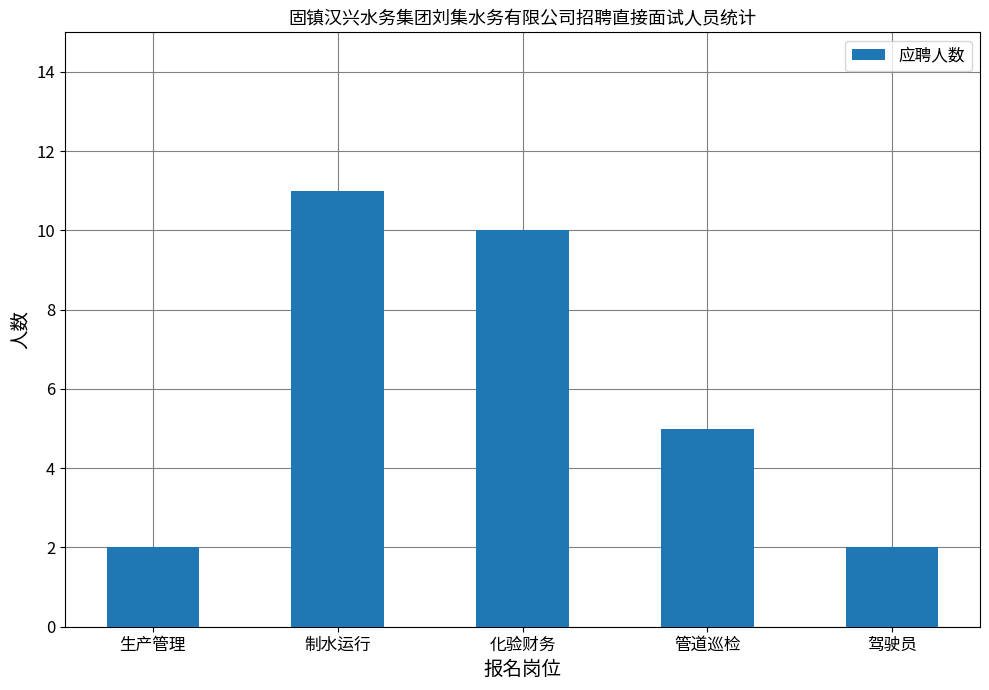

What is the change in value from 生产管理 to 管道巡检?

+3